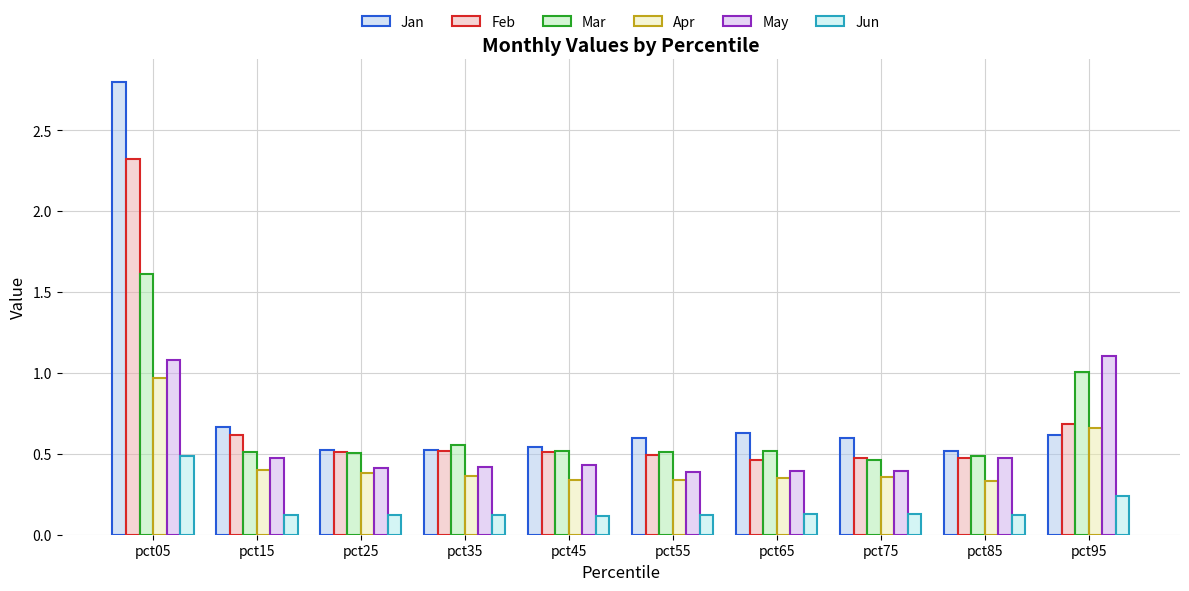

What is the minimum value for Feb?

0.5